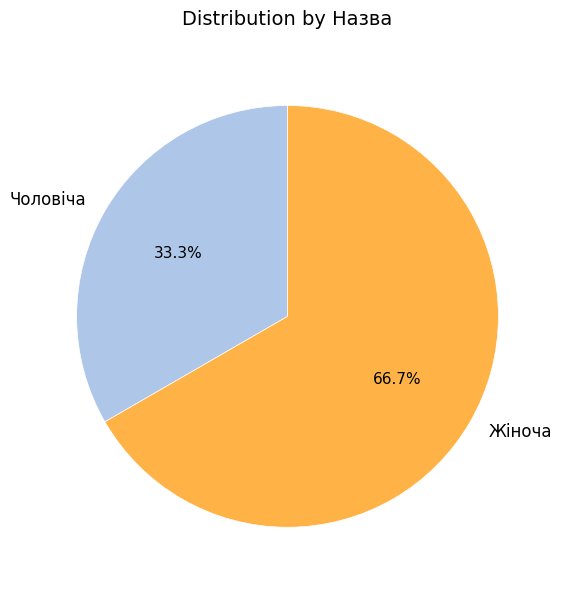

What is the majority slice?

Жіноча